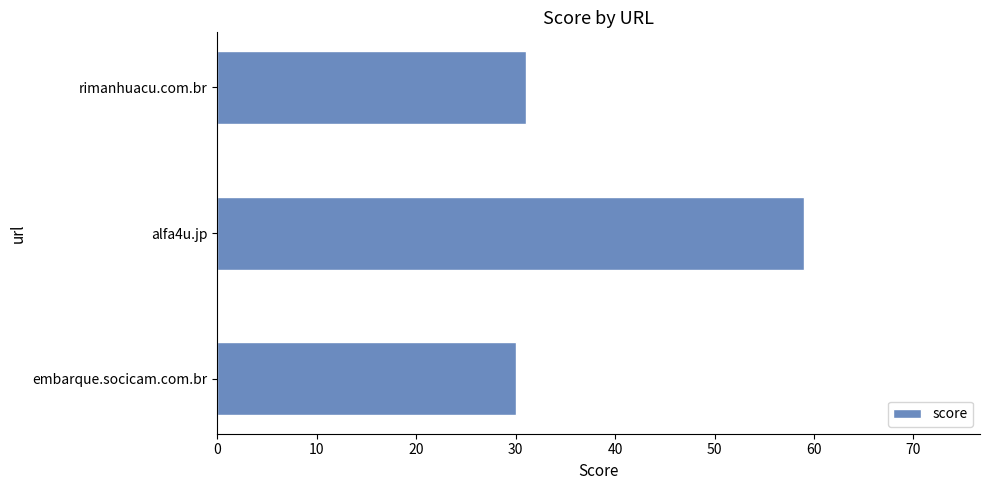

Reading top to bottom, what are all the values shown in this chart?

rimanhuacu.com.br=31	alfa4u.jp=59	embarque.socicam.com.br=30